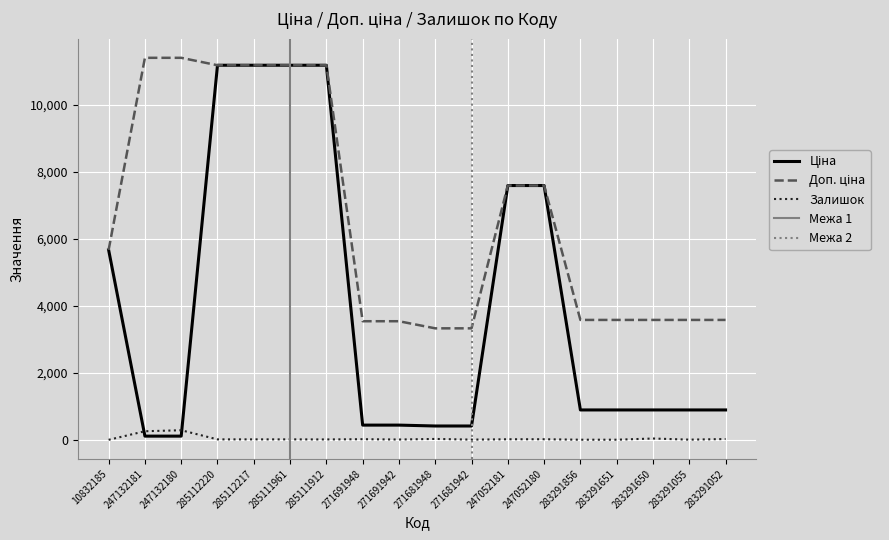

What is the spread (max minus min) of values at 283291650?

3540.6